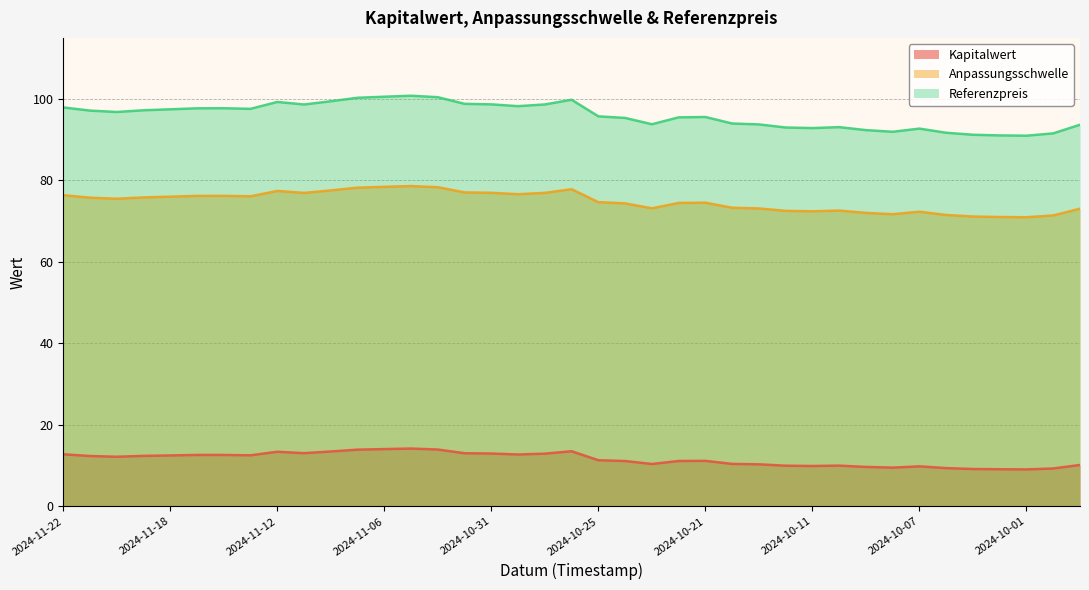

What is the average value of the Kapitalwert series?

11.6